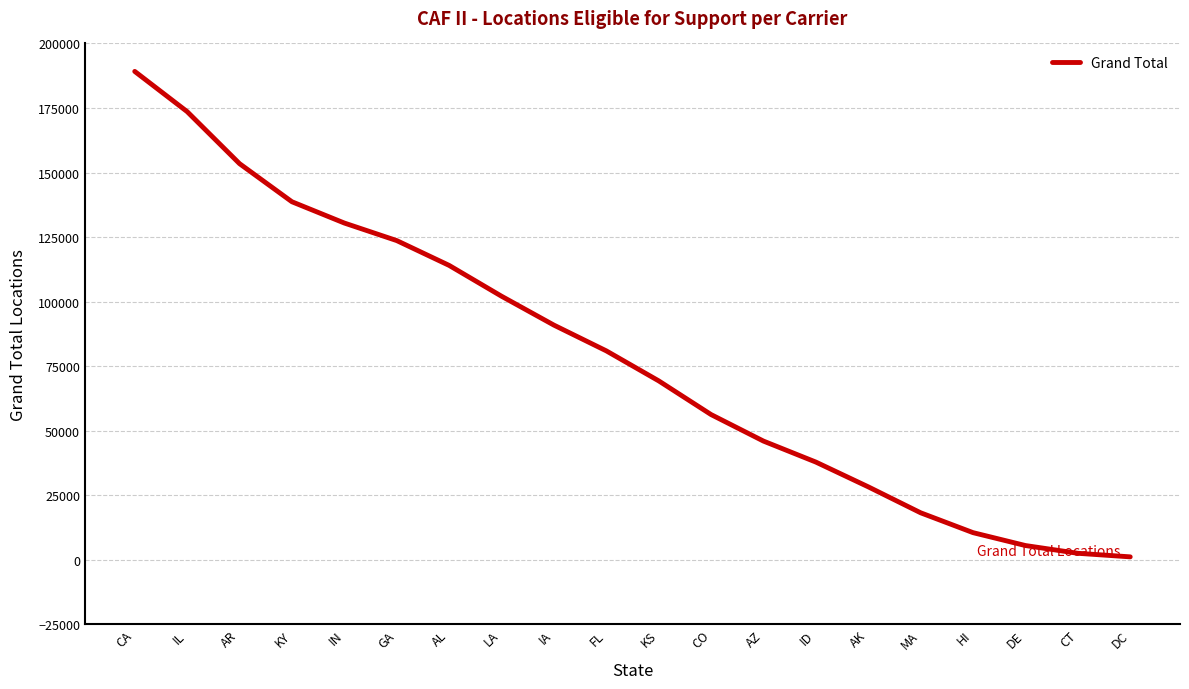

What is the maximum value shown in the chart?

189167